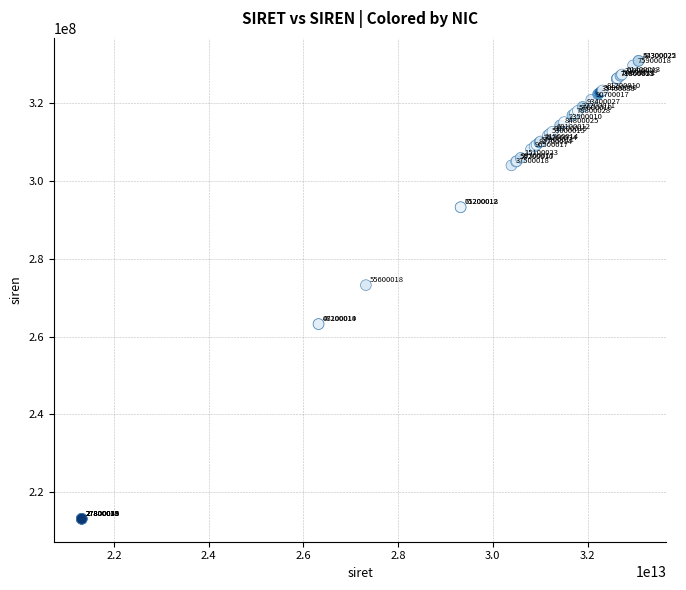

What Y value in the scatter plot is closest to 271999900?

273202556